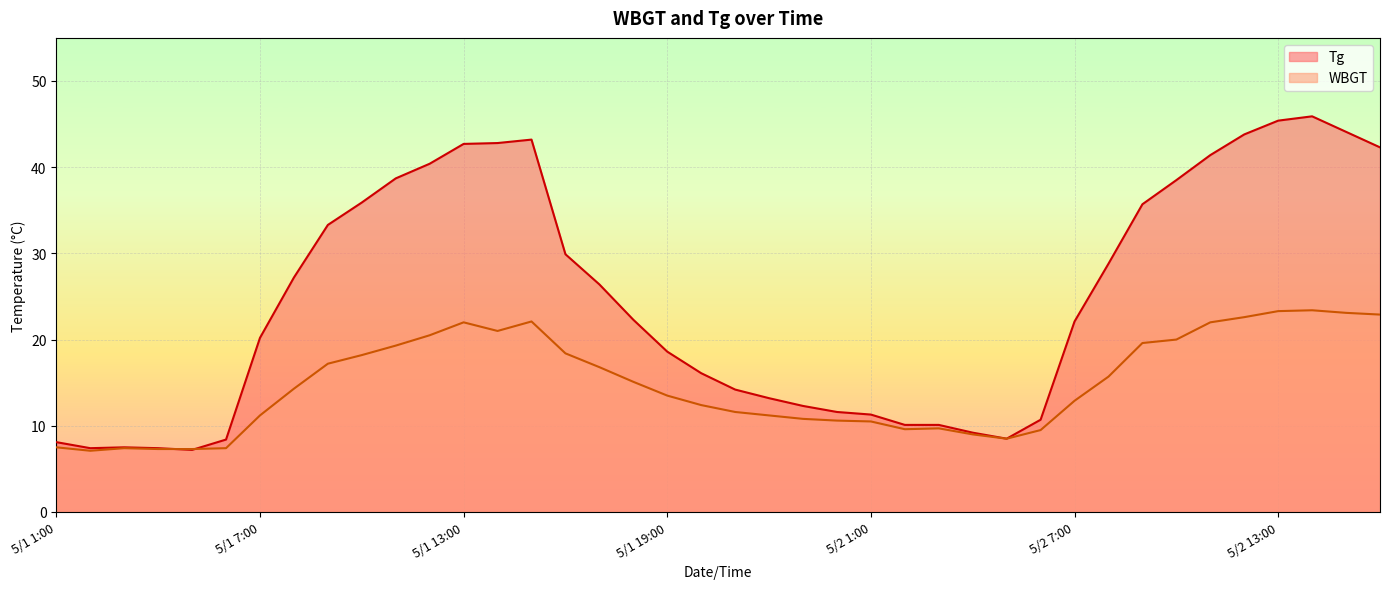

How many lines are shown in the chart?

2